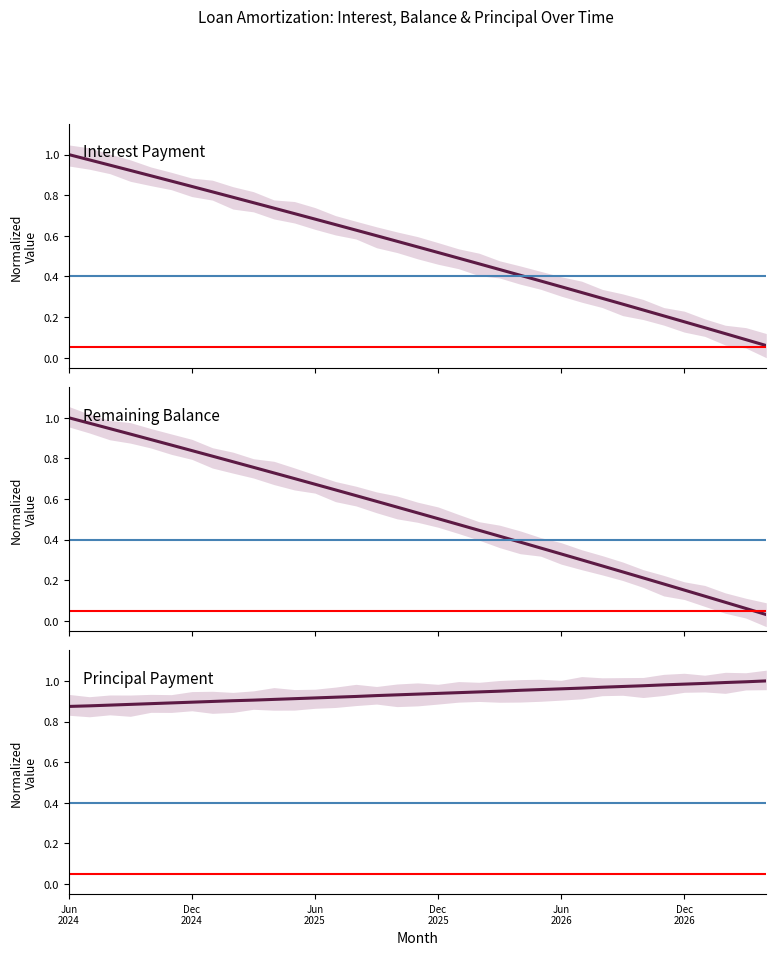

Rank the series by their maximum value, from highest to lowest.

Interest Payment, Remaining Balance, Principal Payment